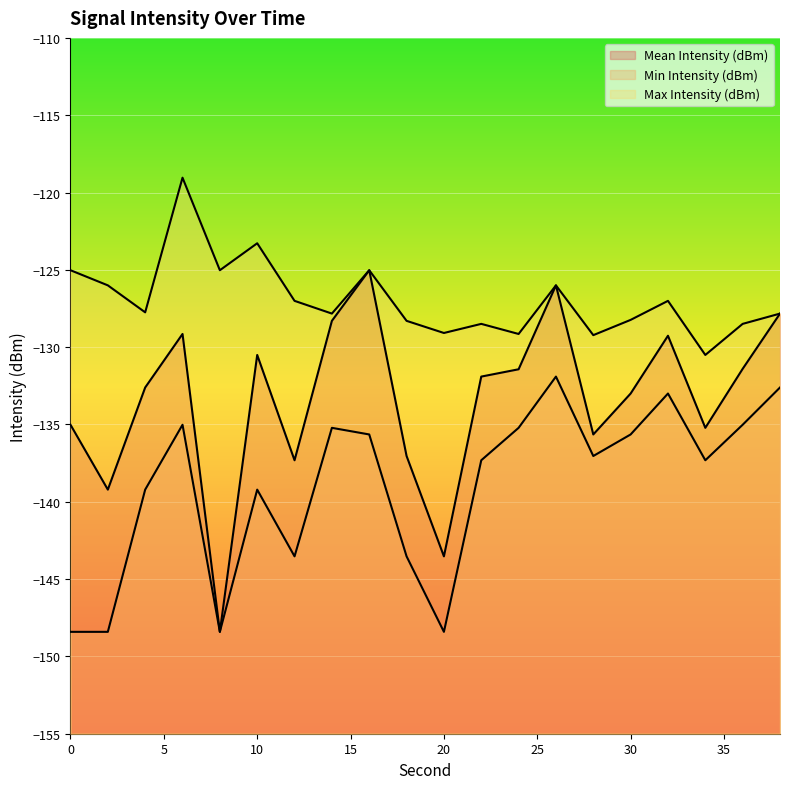

Reading left to right, what are all the values shown in this chart?

Mean Intensity (dBm): 0=-135.0	2=-139.2	4=-132.6	6=-129.1	8=-148.4	10=-130.5	12=-137.3	14=-128.3	16=-125.0	18=-137.0	20=-143.5	22=-131.9	24=-131.4	26=-126.0	28=-135.6	30=-133.0	32=-129.3	34=-135.2	36=-131.4	38=-127.8
Min Intensity (dBm): 0=-148.4	2=-148.4	4=-139.2	6=-135.0	8=-148.4	10=-139.2	12=-143.5	14=-135.2	16=-135.6	18=-143.5	20=-148.4	22=-137.3	24=-135.2	26=-131.9	28=-137.0	30=-135.6	32=-133.0	34=-137.3	36=-135.0	38=-132.6
Max Intensity (dBm): 0=-125.0	2=-126.0	4=-127.7	6=-119.0	8=-125.0	10=-123.3	12=-127.0	14=-127.8	16=-125.0	18=-128.3	20=-129.1	22=-128.5	24=-129.1	26=-126.0	28=-129.2	30=-128.2	32=-127.0	34=-130.5	36=-128.5	38=-127.8